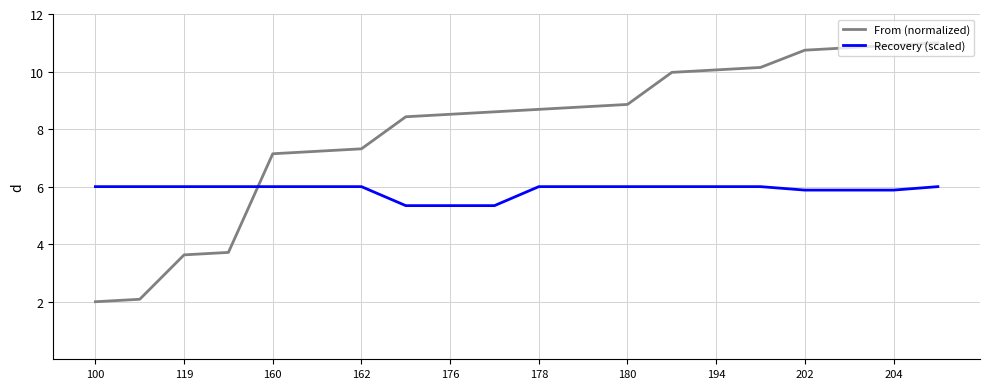

Reading right to left, list all the values displayed in this chart.

From (normalized): 11.0	10.9	10.8	10.7	10.1	10.1	10.0	8.9	8.8	8.7	8.6	8.5	8.4	7.3	7.2	7.1	3.7	3.6	2.1	2.0
Recovery (scaled): 6.0	5.9	5.9	5.9	6.0	6.0	6.0	6.0	6.0	6.0	5.3	5.3	5.3	6.0	6.0	6.0	6.0	6.0	6.0	6.0